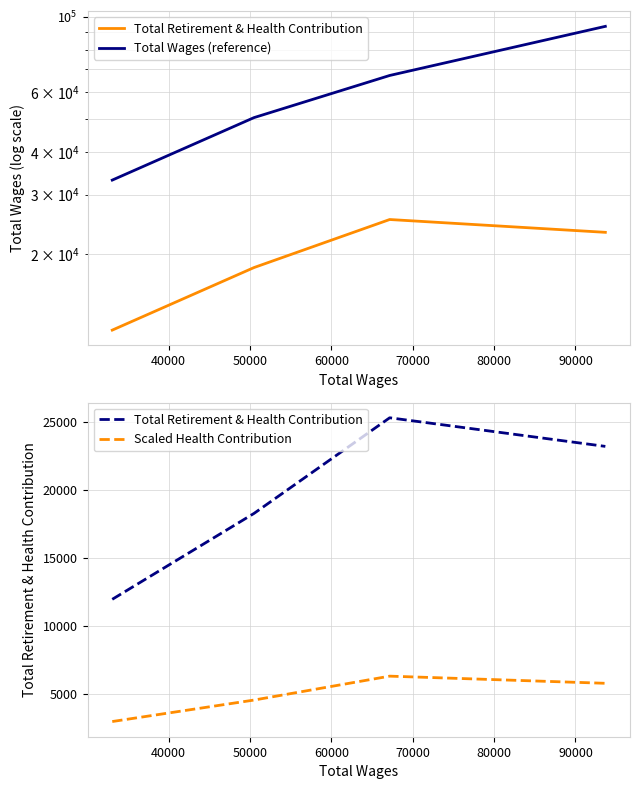

List the series in order of their peak value, highest first.

Total Wages (reference), Total Retirement & Health Contribution, Scaled Health Contribution